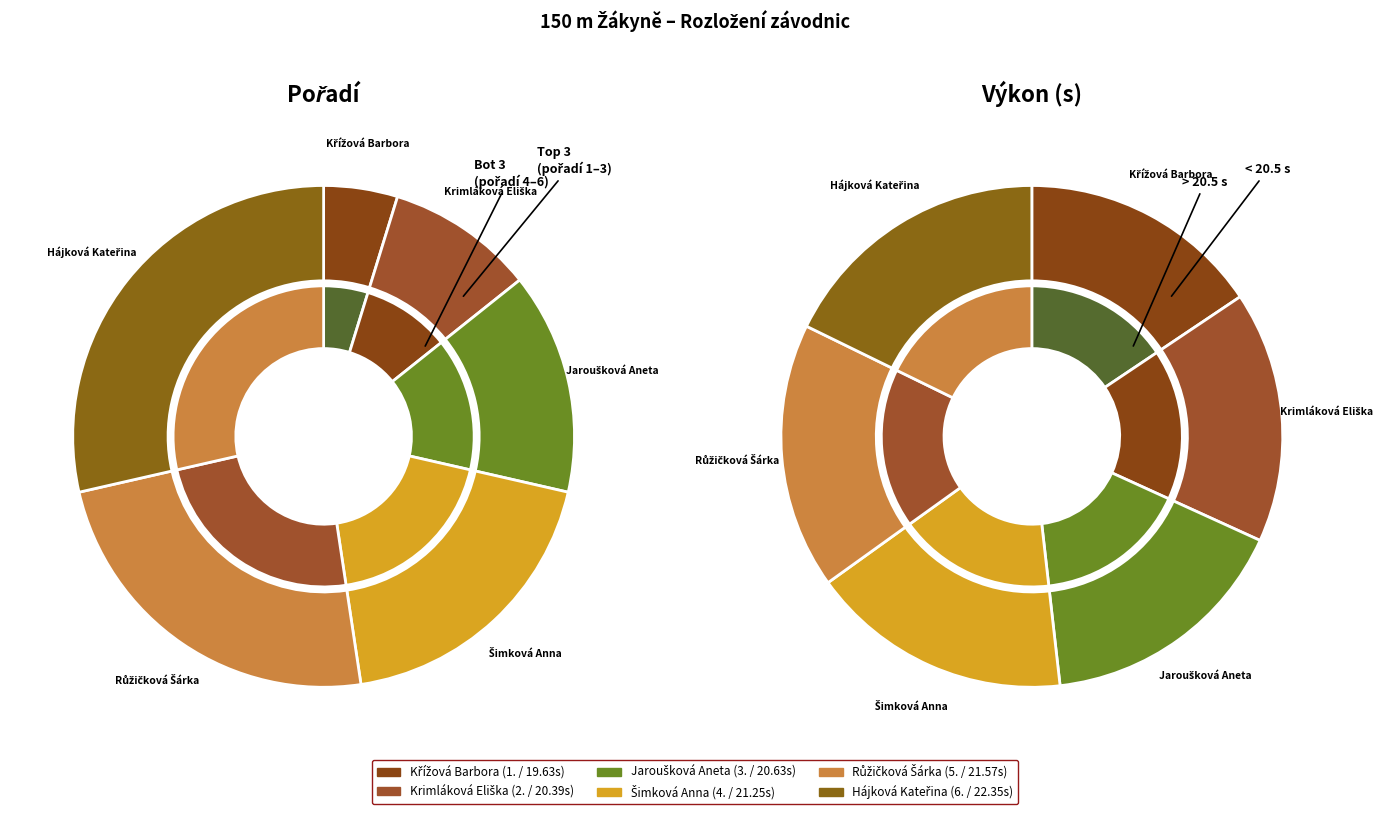

What is the ratio of the value at Krimláková Eliška to the value at Hájková Kateřina?

0.3